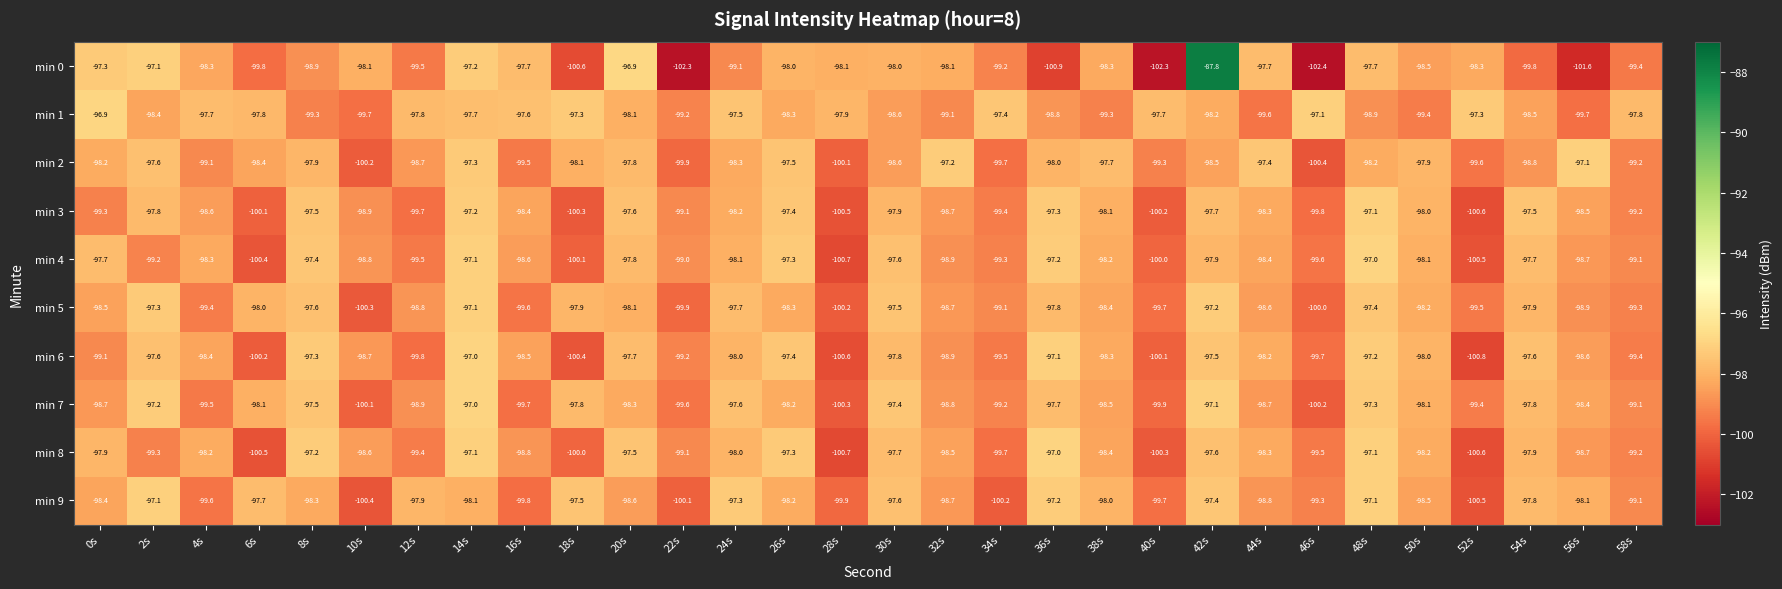

At which label does min 8 reach its minimum?

28s